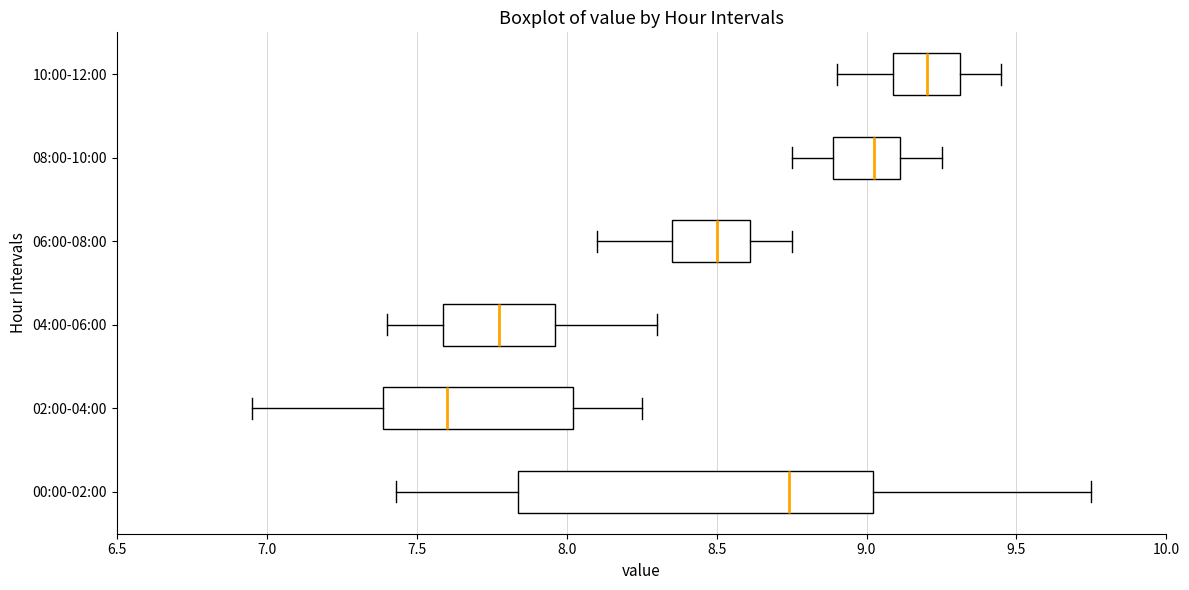

Where does the median line of the box for 10:00-12:00 sit on the x-axis? The values are not printed on the chart, so give them approximately, as read against the axis.

9.20